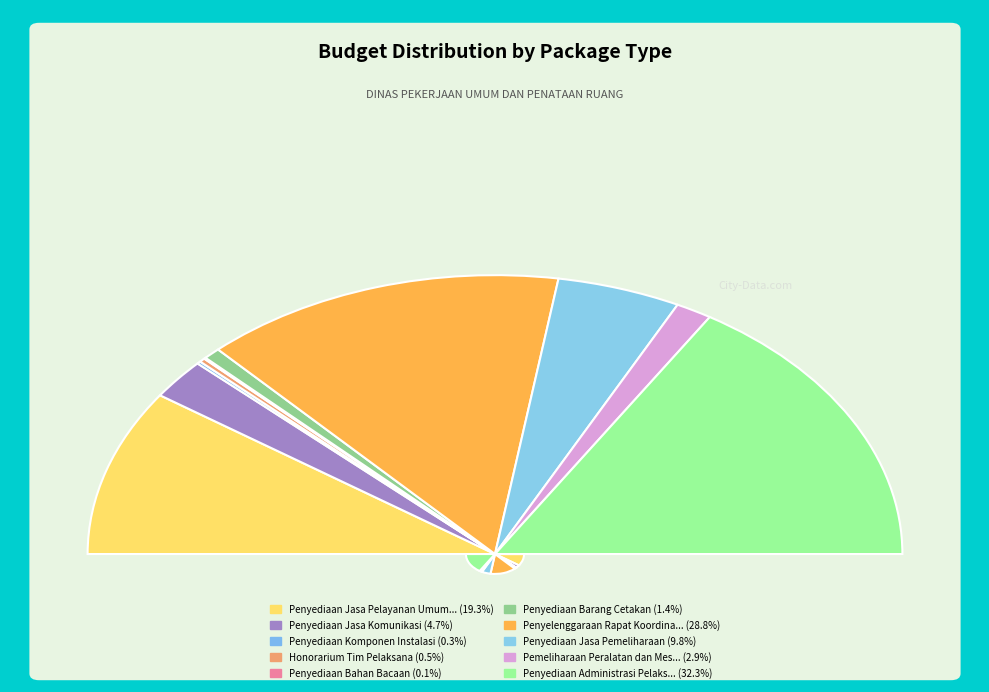

How much of the chart is everything except Penyediaan Komponen Instalasi?

99.7%